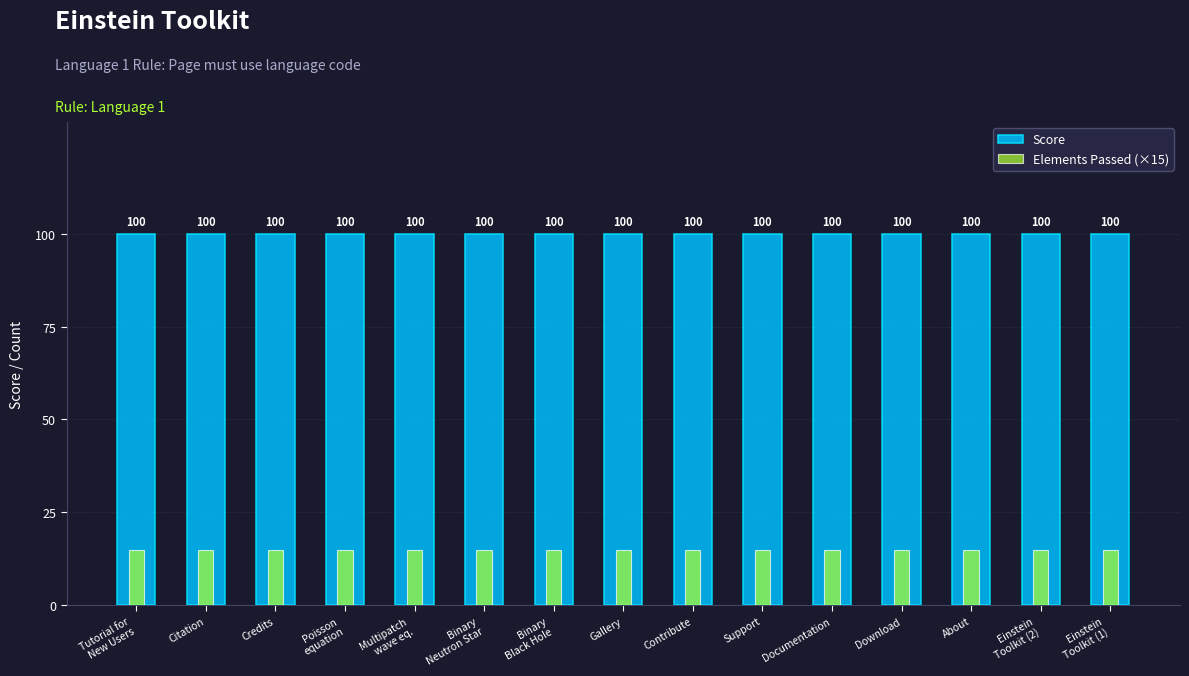

How many bars are there in each group?

2